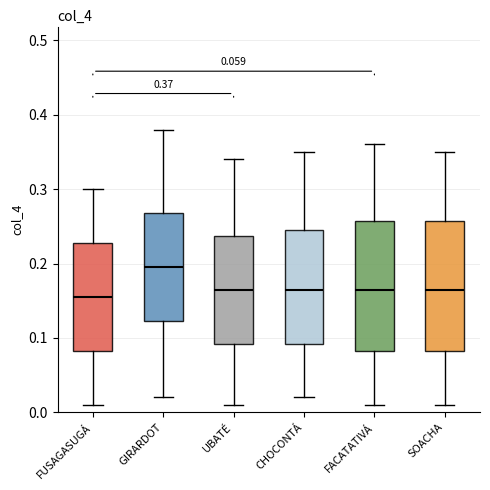

Which box has the lowest median line?

FUSAGASUGÁ